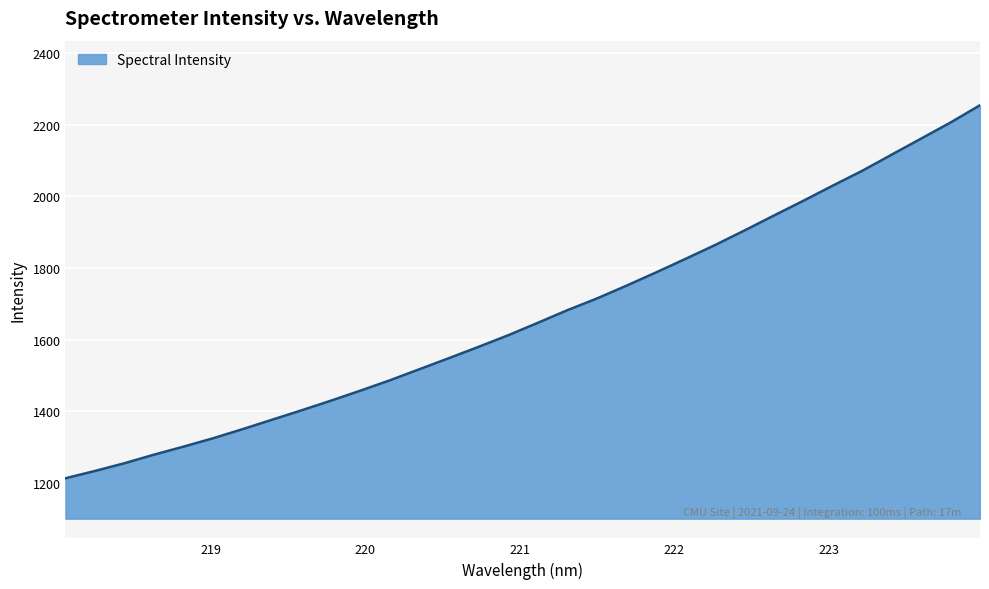

What is the smallest value displayed?

1212.8